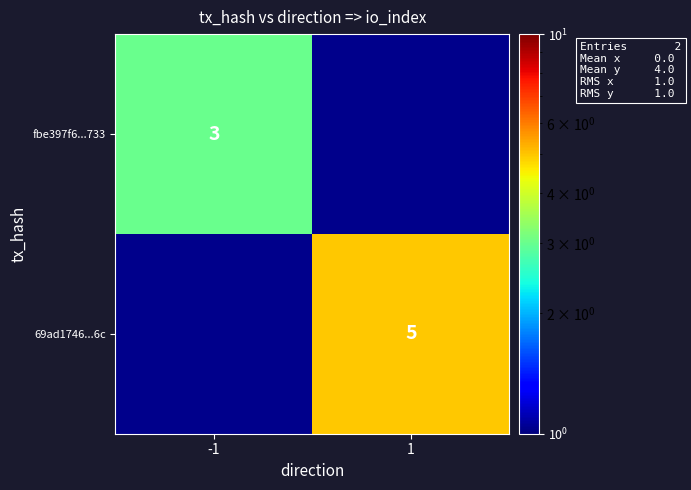

Is it true that 69ad1746...6c equals 8 at 1?

False